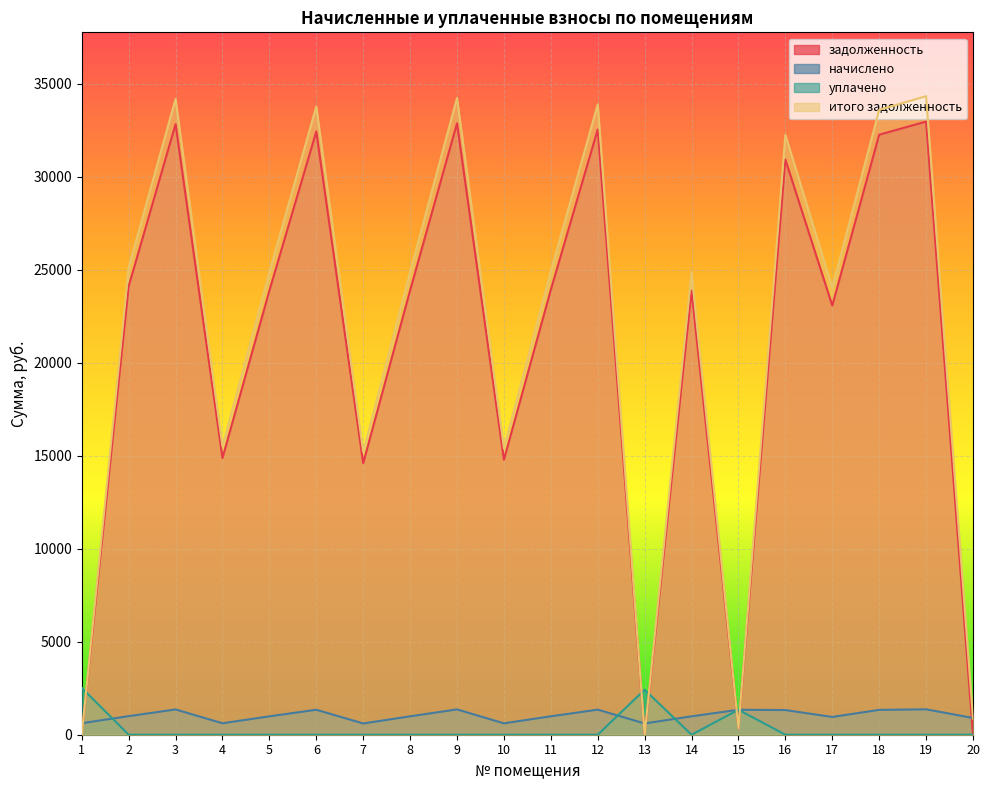

At which category is the sum across all series the highest?

19